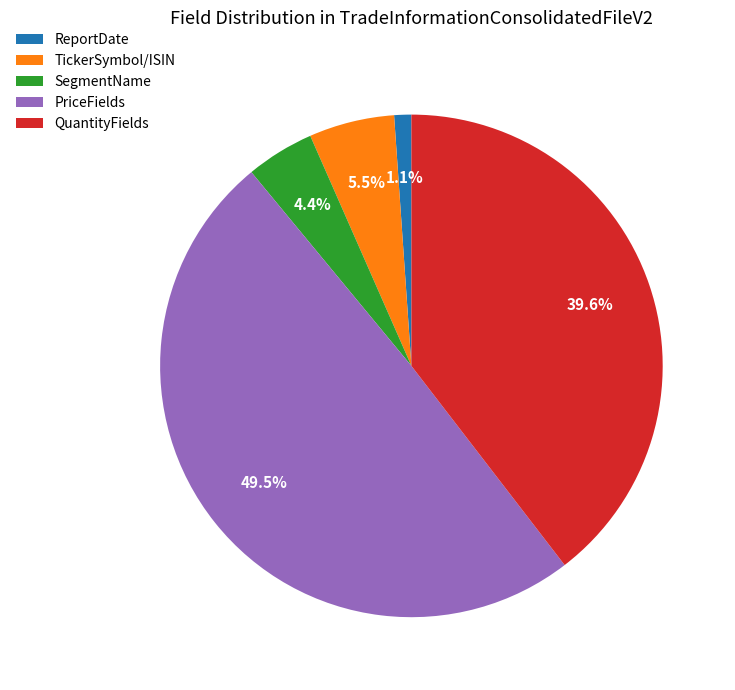

What percentage is NOT represented by PriceFields?

50.5%